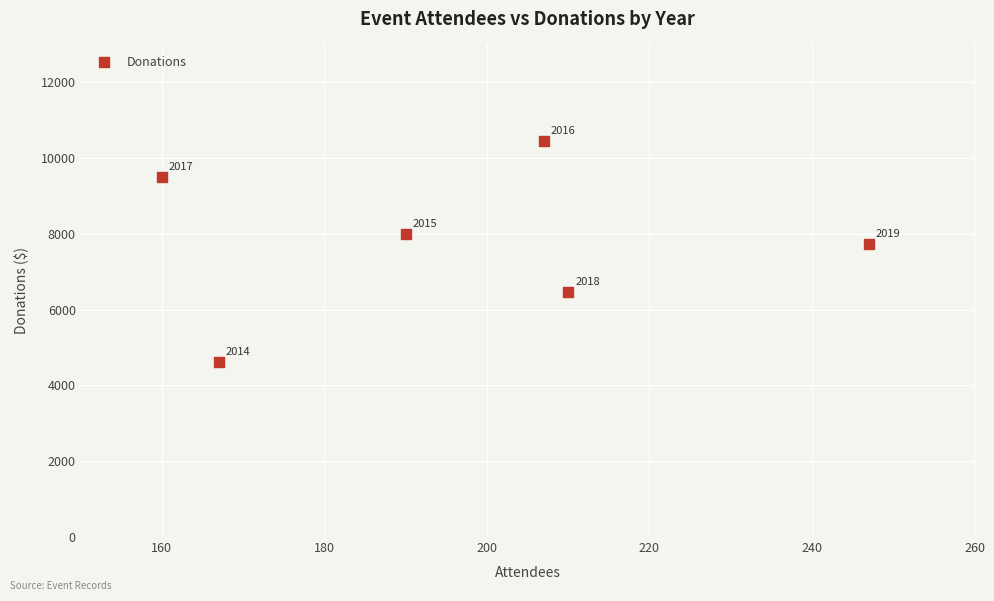

What is the range of X values (max minus min)?

87